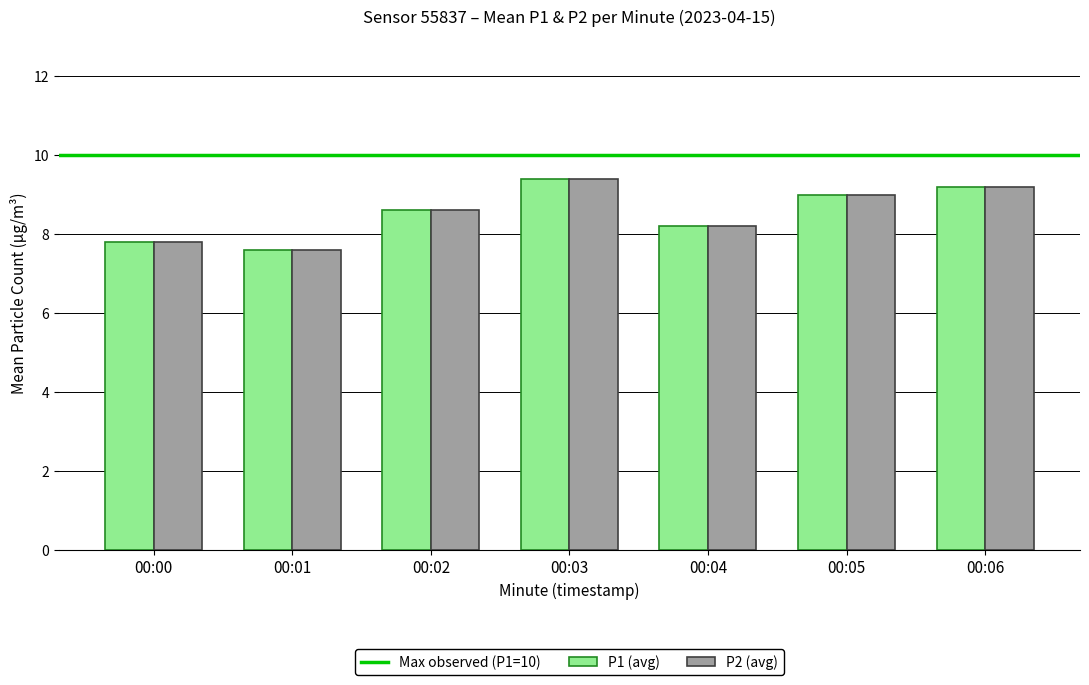

Reading left to right, extract all data points from this chart.

P1 (avg): 00:00=7.8	00:01=7.6	00:02=8.6	00:03=9.4	00:04=8.2	00:05=9.0	00:06=9.2
P2 (avg): 00:00=7.8	00:01=7.6	00:02=8.6	00:03=9.4	00:04=8.2	00:05=9.0	00:06=9.2